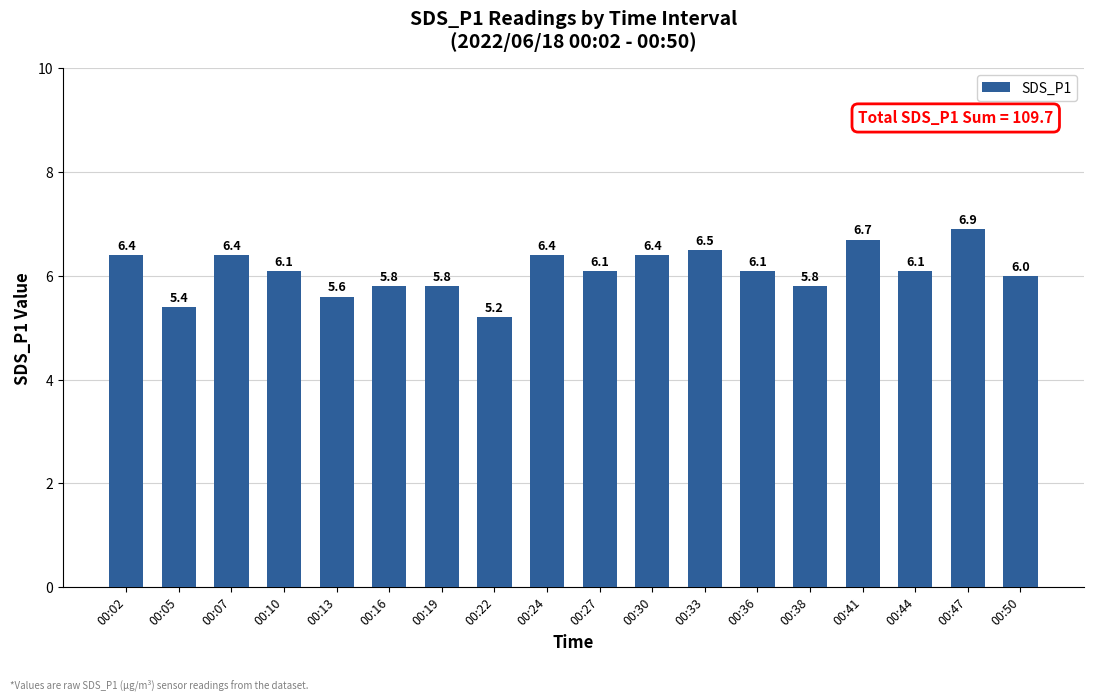

Reading left to right, transcribe all the data shown in this chart.

00:02=6.4	00:05=5.4	00:07=6.4	00:10=6.1	00:13=5.6	00:16=5.8	00:19=5.8	00:22=5.2	00:24=6.4	00:27=6.1	00:30=6.4	00:33=6.5	00:36=6.1	00:38=5.8	00:41=6.7	00:44=6.1	00:47=6.9	00:50=6.0